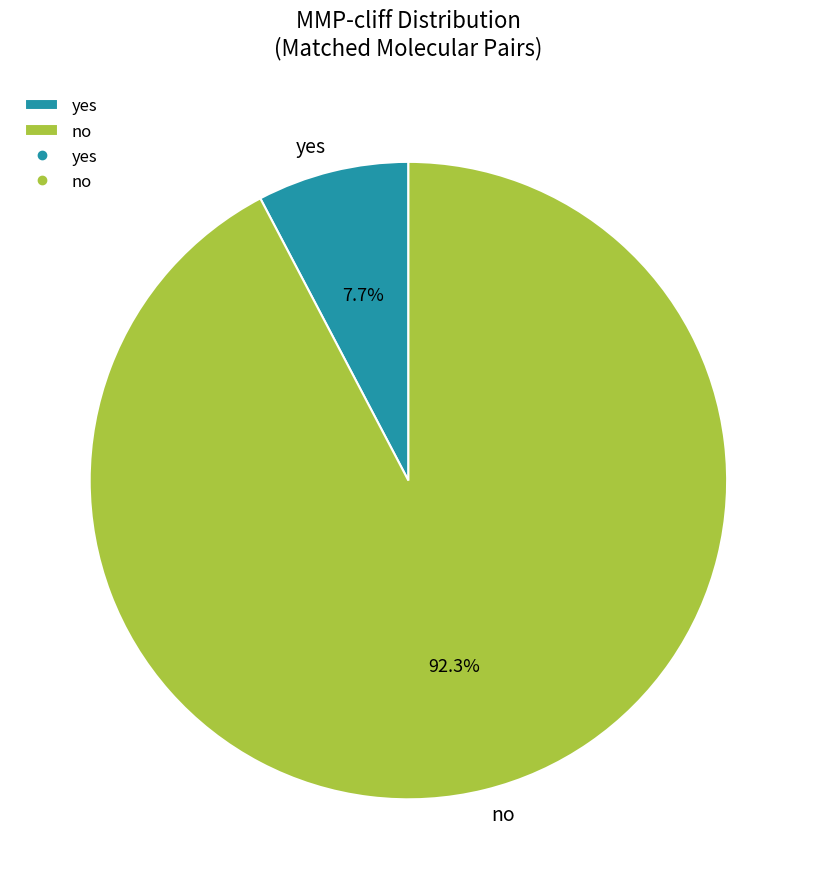

To the nearest percent, what is the combined percentage of yes and no?

100%